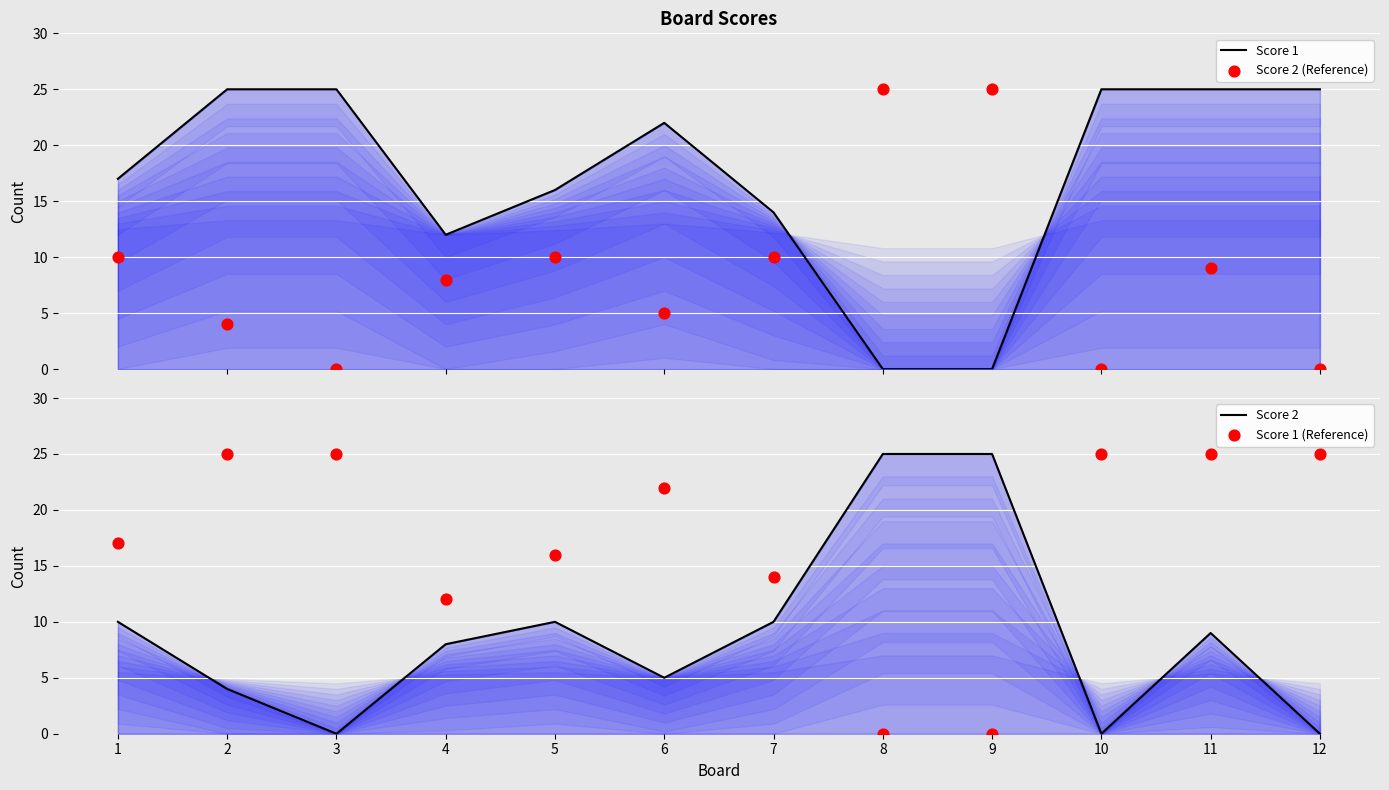

At which category is the sum across all series the highest?

11